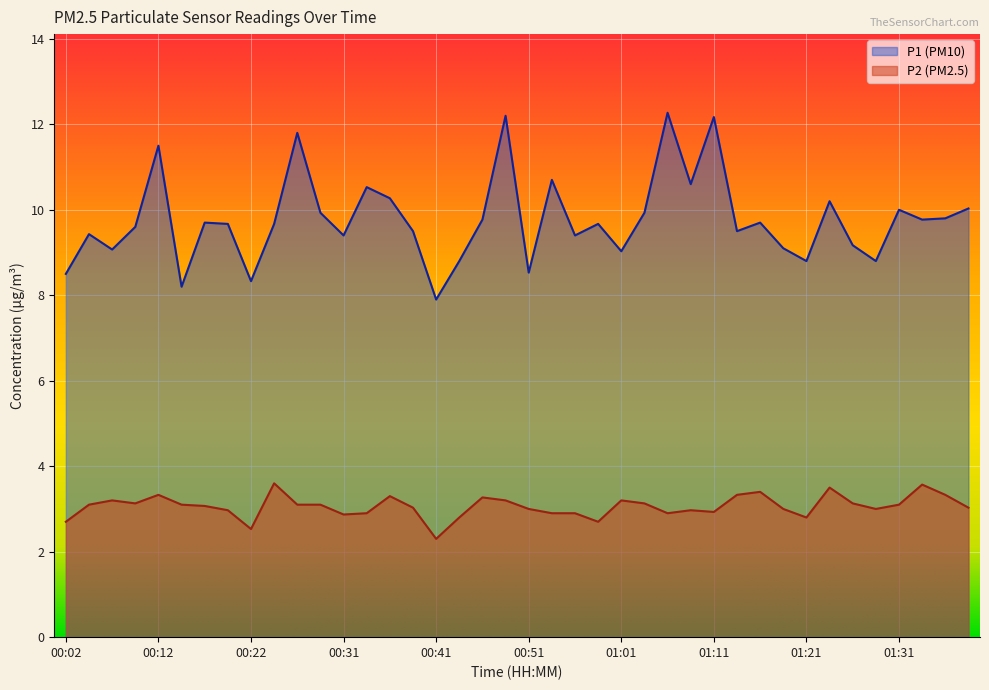

Where is P1 nearest to the value 10?

01:31